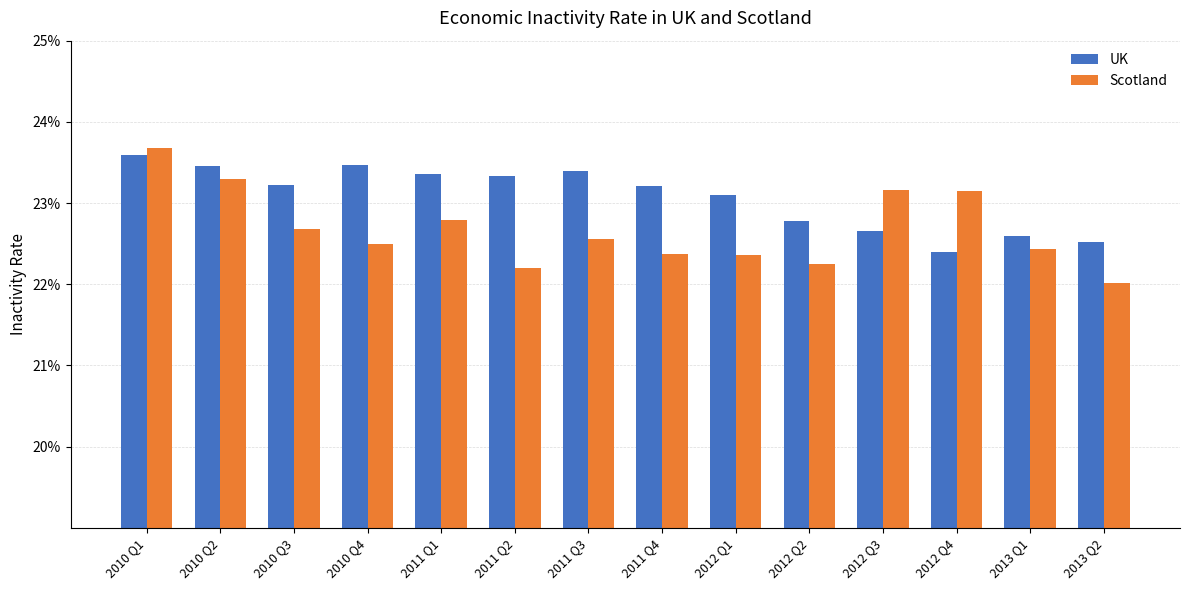

Are the bars grouped side by side (vs. stacked)?

Yes